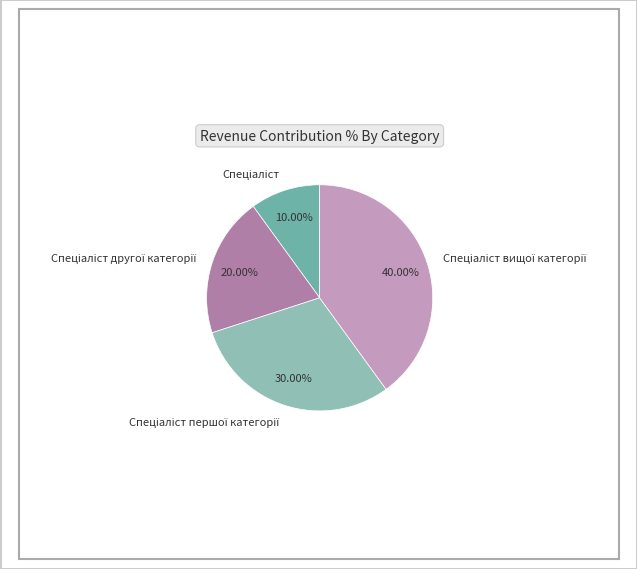

Does any single category account for the majority?

No